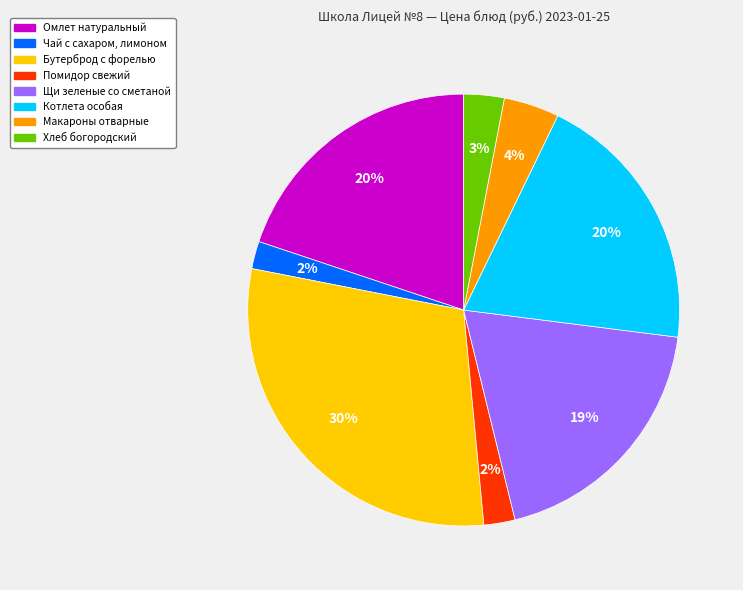

What is the largest slice in the pie chart?

Бутерброд с форелью